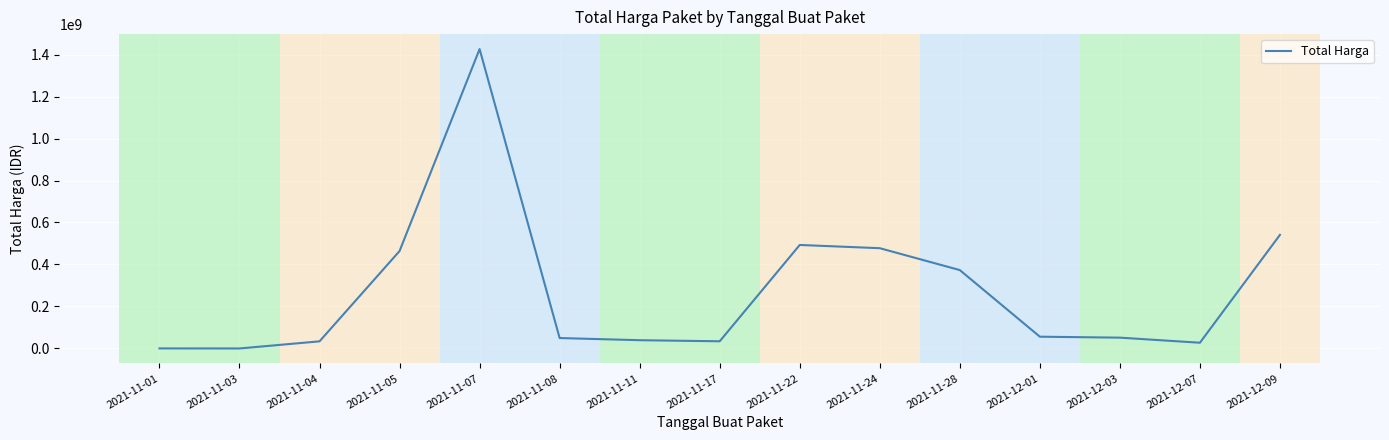

What is the sum of all values?

4067984440